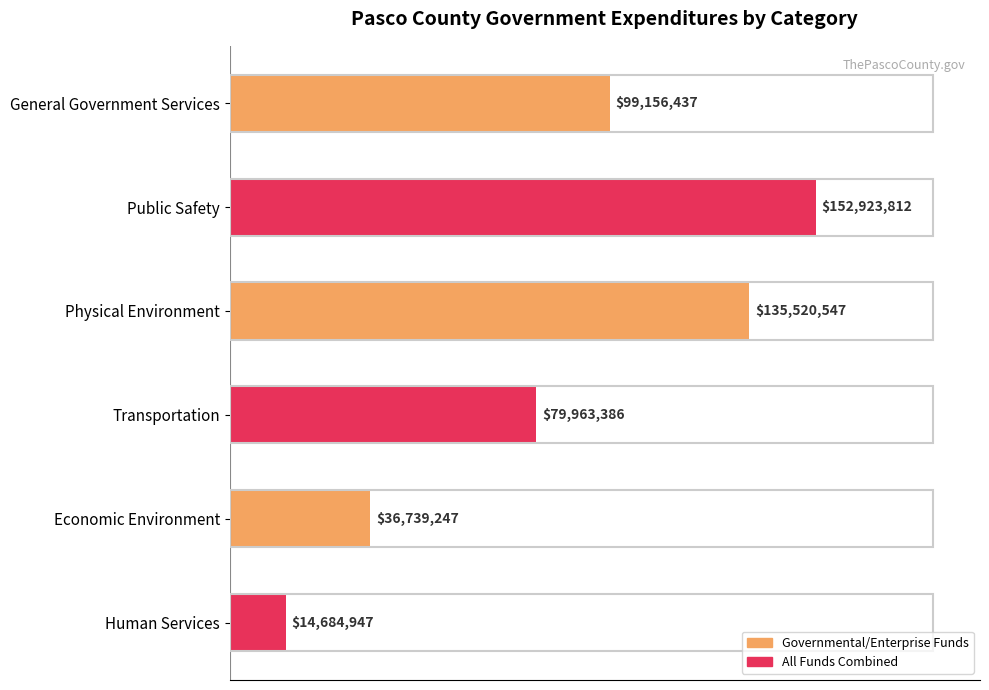

Rank the categories by value from lowest to highest.

Human Services, Economic Environment, Transportation, General Government Services, Physical Environment, Public Safety